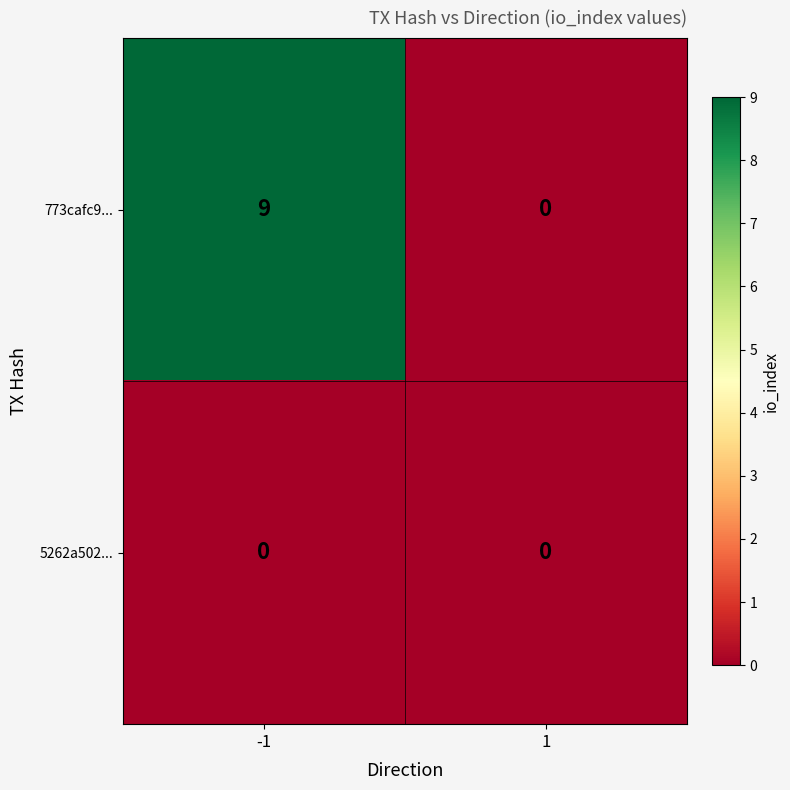

Rank the series by their average value, from highest to lowest.

773cafc9..., 5262a502...